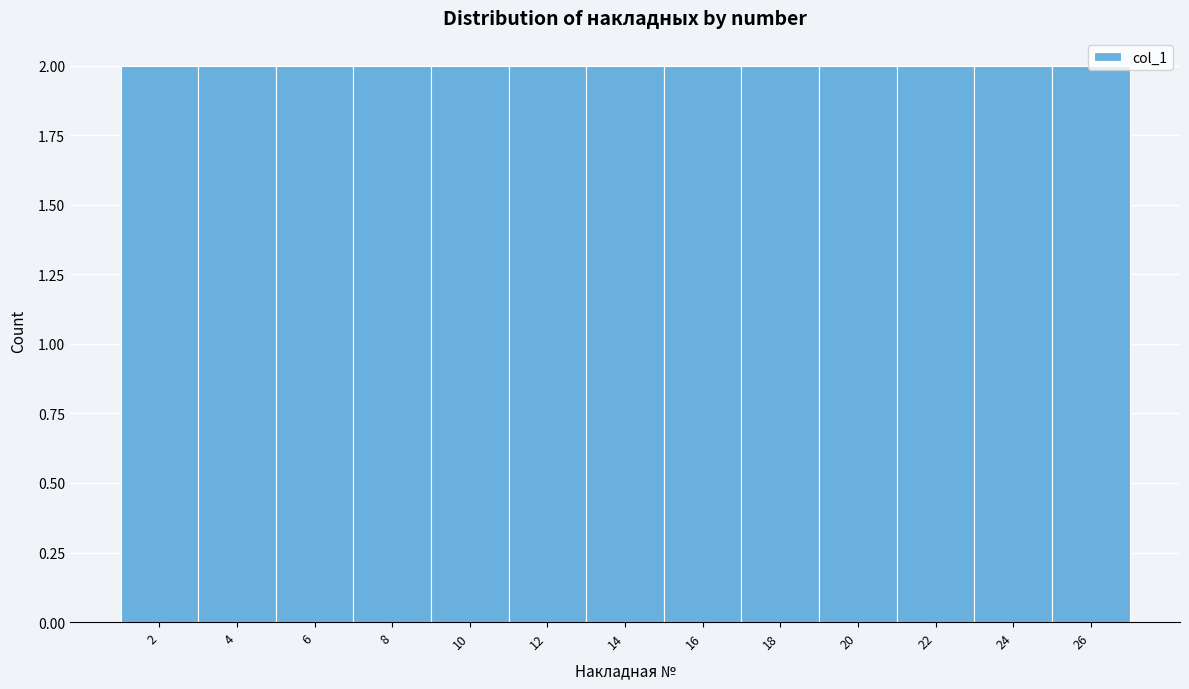

Reading left to right, transcribe this chart: for each bar, give the range it covers on the x-axis and its height. The values are not printed on the chart, so give them approximately, as read against the axis.

1 to 3: 2
3 to 5: 2
5 to 7: 2
7 to 9: 2
9 to 11: 2
11 to 13: 2
13 to 15: 2
15 to 17: 2
17 to 19: 2
19 to 21: 2
21 to 23: 2
23 to 25: 2
25 to 27: 2